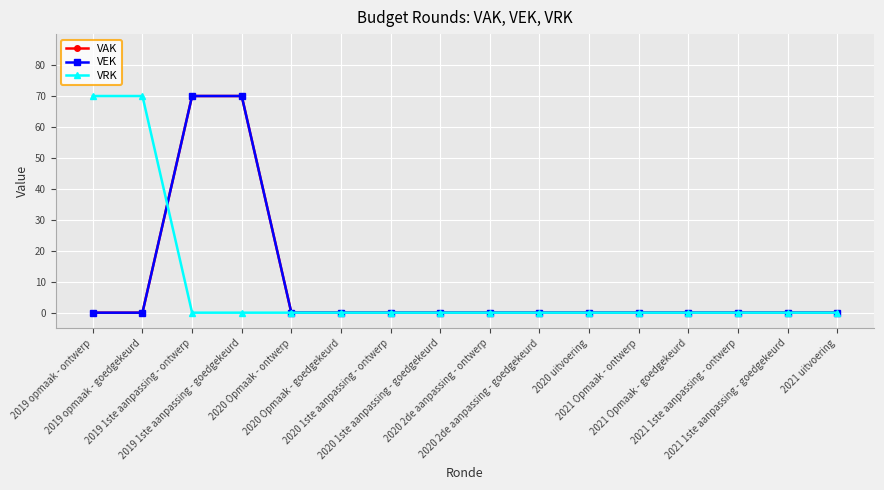

The value of VEK at 2021 1ste aanpassing - goedgekeurd is 0. True or false?

True